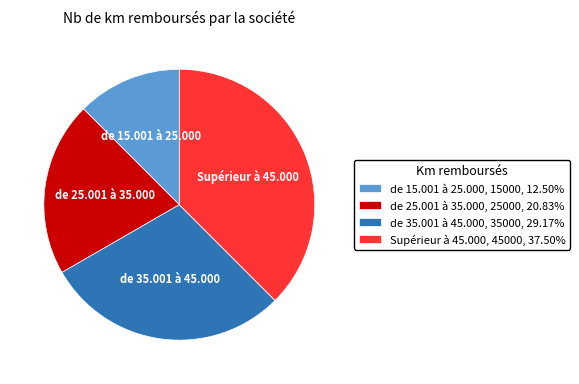

Which category has the smallest portion of the pie?

de 15.001 à 25.000